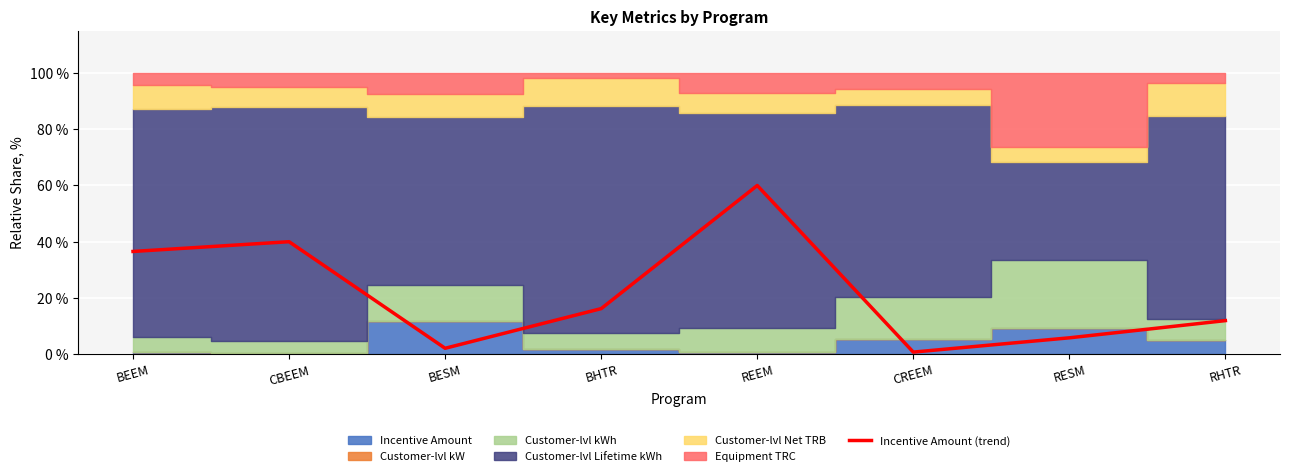

How many interior local valleys (lower than both neighbors) does the data have?

2